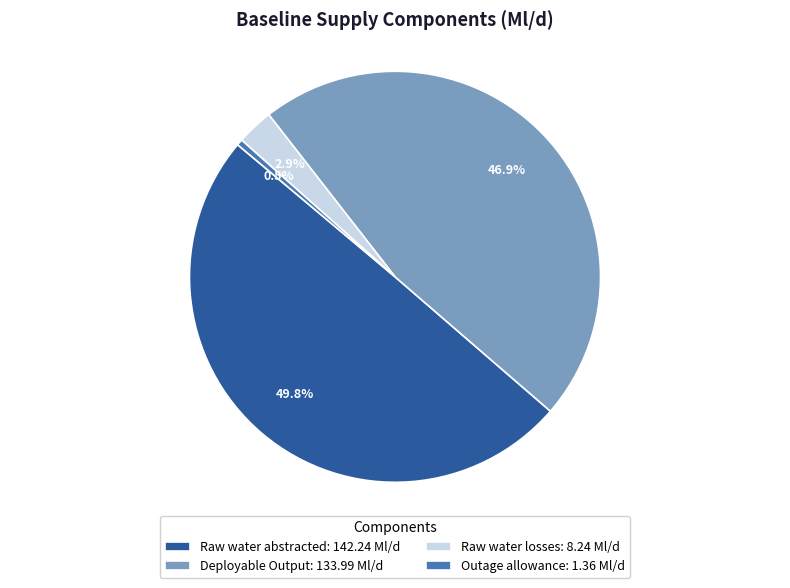

Does Raw water losses: 8.24 Ml/d account for over 50% of the chart?

No